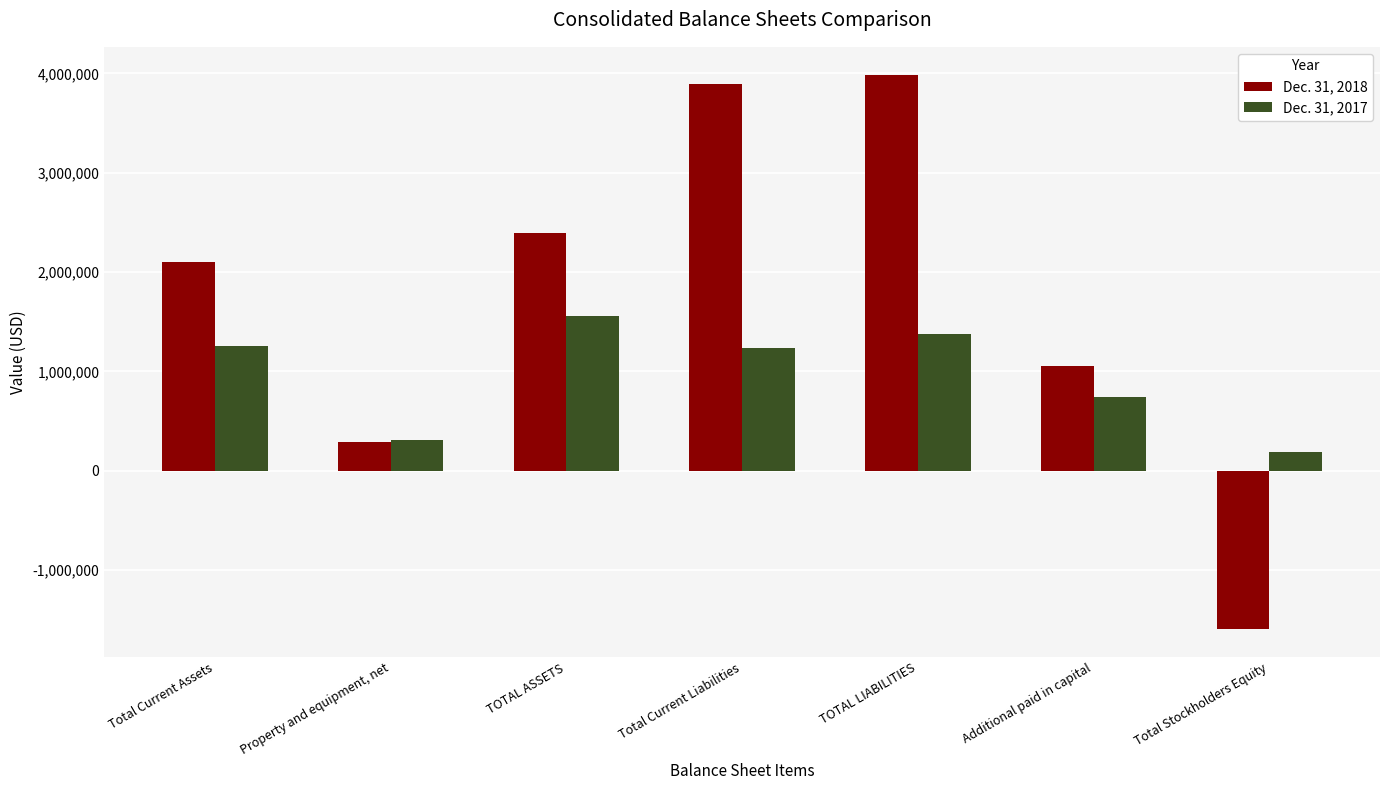

List the labels in order of Dec. 31, 2018 value, smallest first.

Total Stockholders Equity, Property and equipment, net, Additional paid in capital, Total Current Assets, TOTAL ASSETS, Total Current Liabilities, TOTAL LIABILITIES